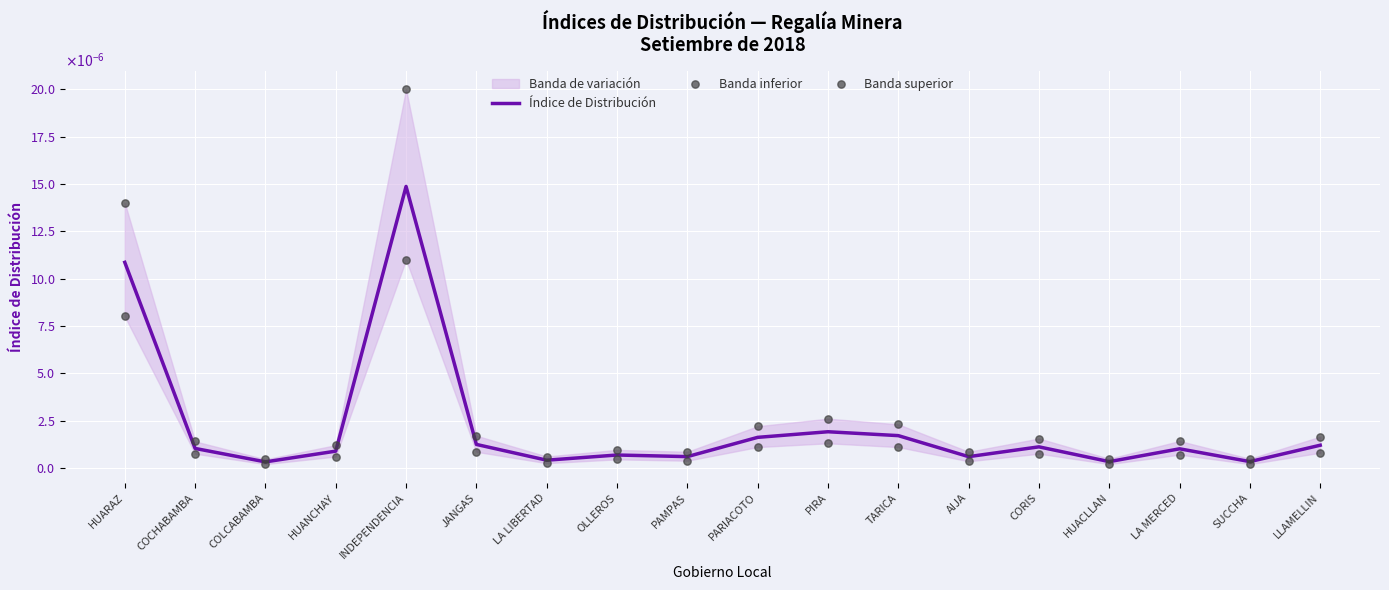

At which category is the sum across all series the highest?

INDEPENDENCIA